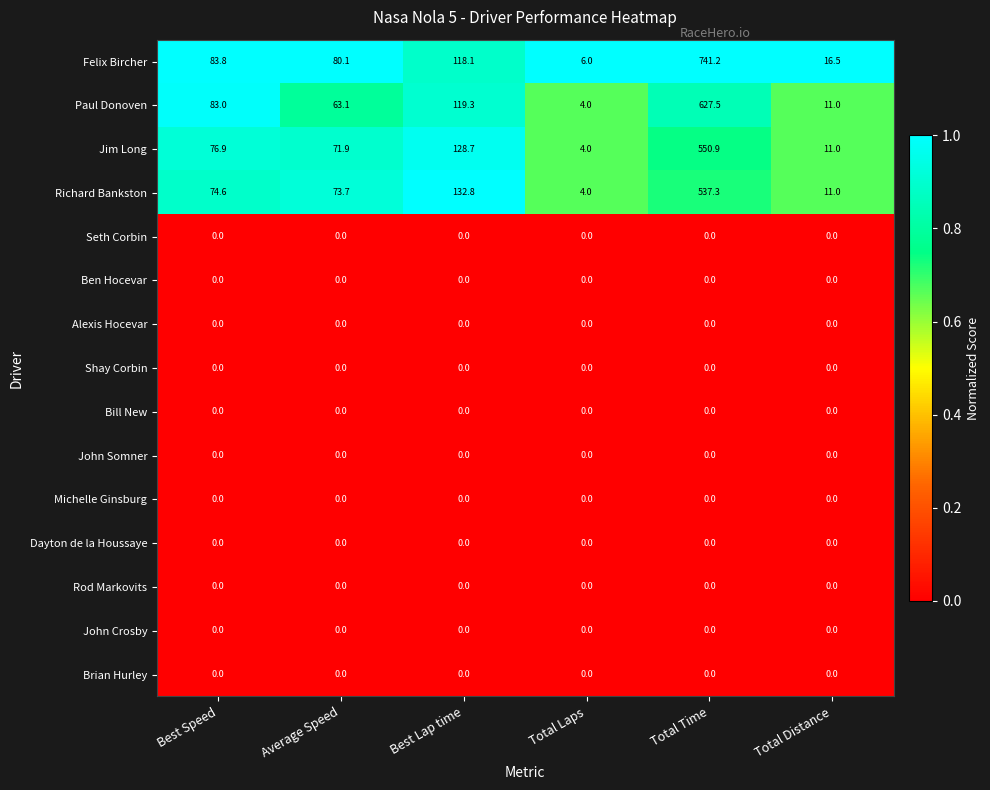

What is the total value across all series at Best Speed?

318.3